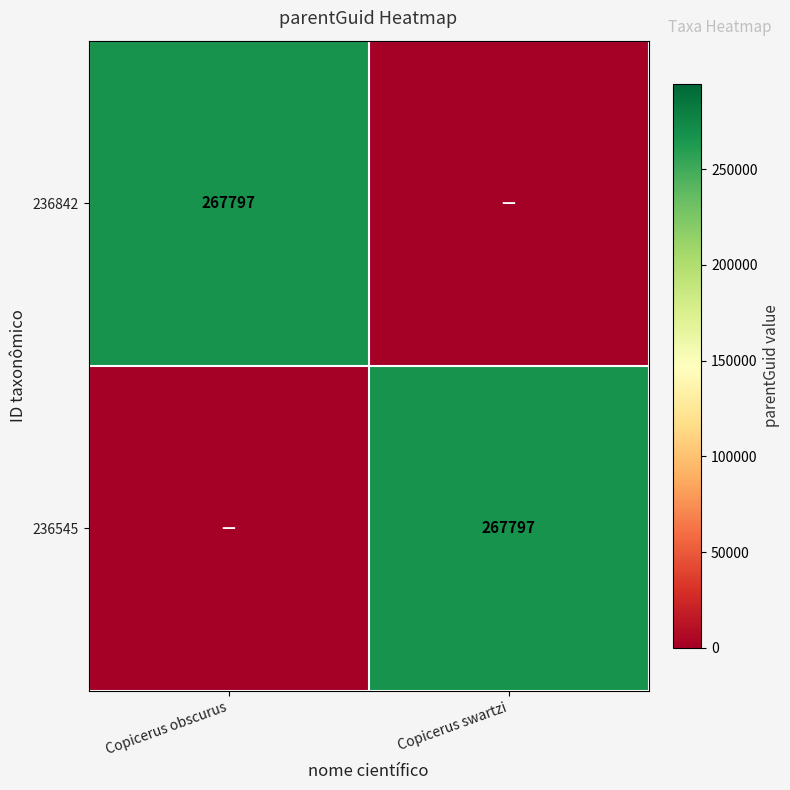

True or false: 236842 has a value of 267797 at Copicerus obscurus.

True